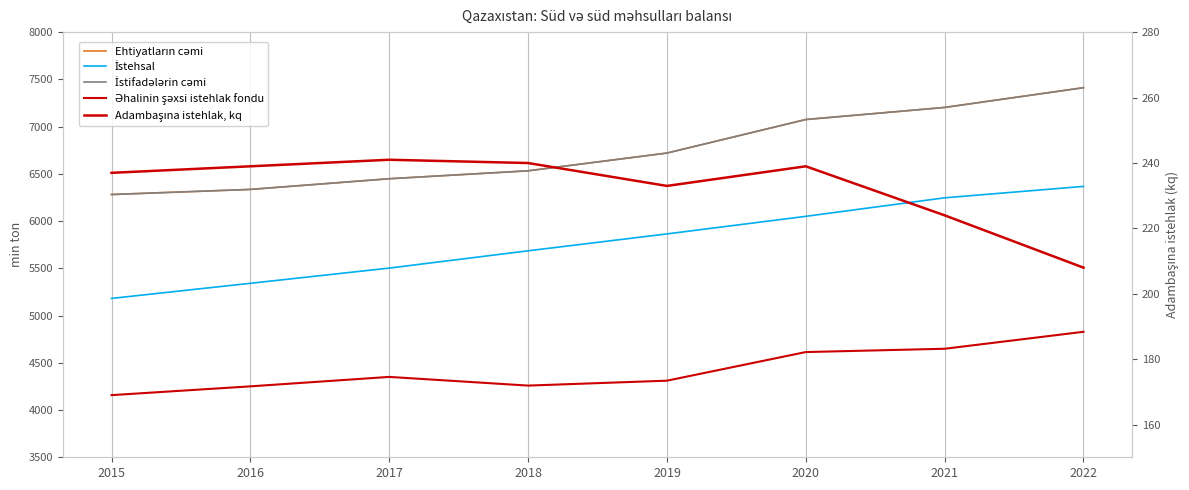

Reading right to left, what are all the values shown in this chart?

Ehtiyatların cəmi: 7413.0	7204.0	7076.0	6721.0	6533.0	6449.0	6336.0	6282.0
İstehsal: 6368.1	6247.0	6051.0	5865.0	5686.0	5503.0	5342.0	5182.0
İstifadələrin cəmi: 7413.0	7204.0	7076.0	6721.0	6533.0	6449.0	6336.0	6282.0
Əhalinin şəxsi istehlak fondu: 4828.5	4649.0	4614.0	4311.0	4259.0	4351.0	4251.0	4158.0
Adambaşına istehlak, kq: 208.0	224.0	239.0	233.0	240.0	241.0	239.0	237.0